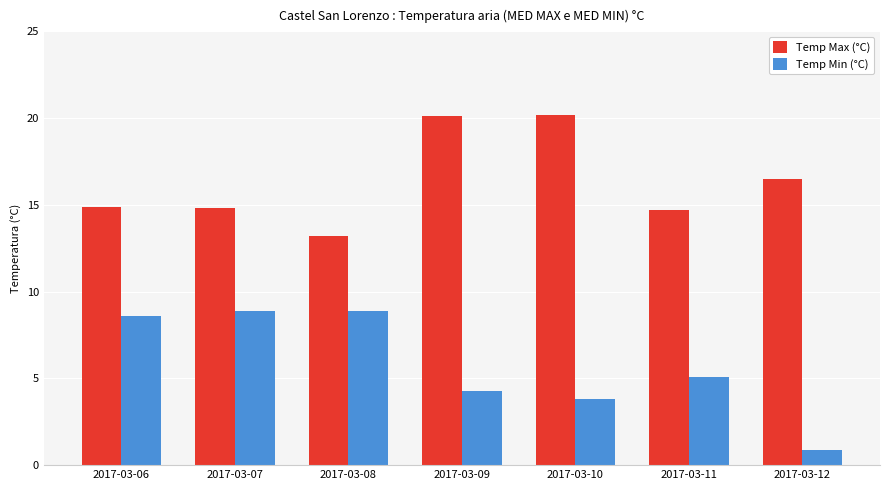

At how many categories does at least one series exceed 12?

7